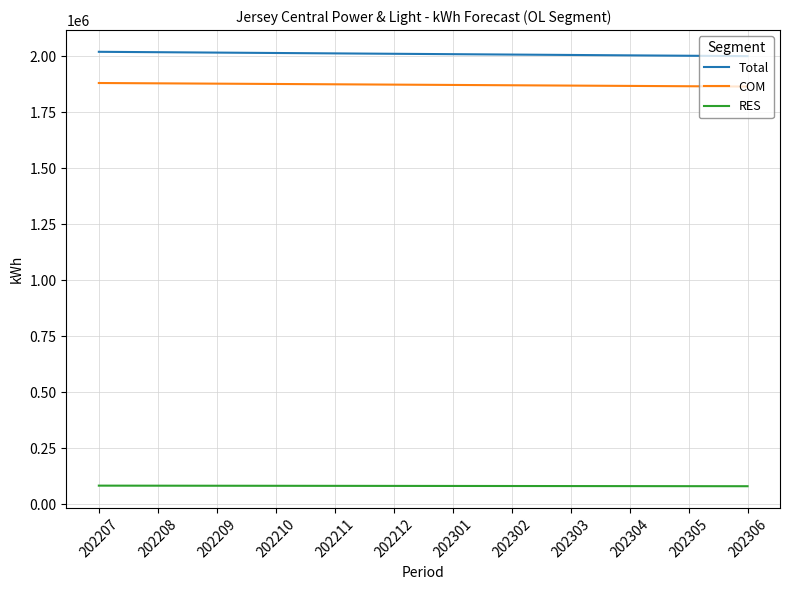

Which series has the largest total across all categories?

Total